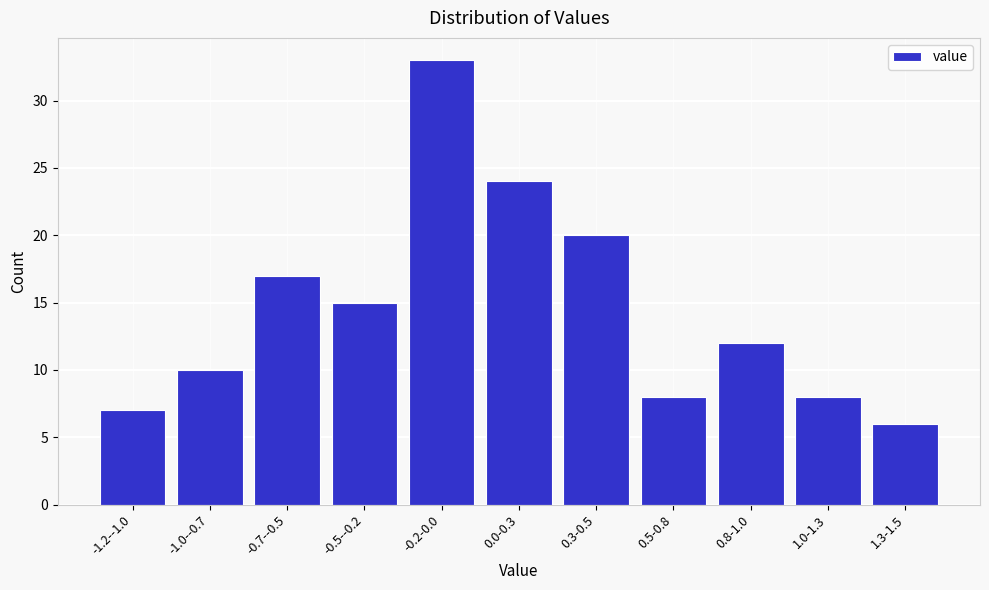

Reading left to right, list all the values displayed in this chart.

-1.2--1.0=7	-1.0--0.7=10	-0.7--0.5=17	-0.5--0.2=15	-0.2-0.0=33	0.0-0.3=24	0.3-0.5=20	0.5-0.8=8	0.8-1.0=12	1.0-1.3=8	1.3-1.5=6